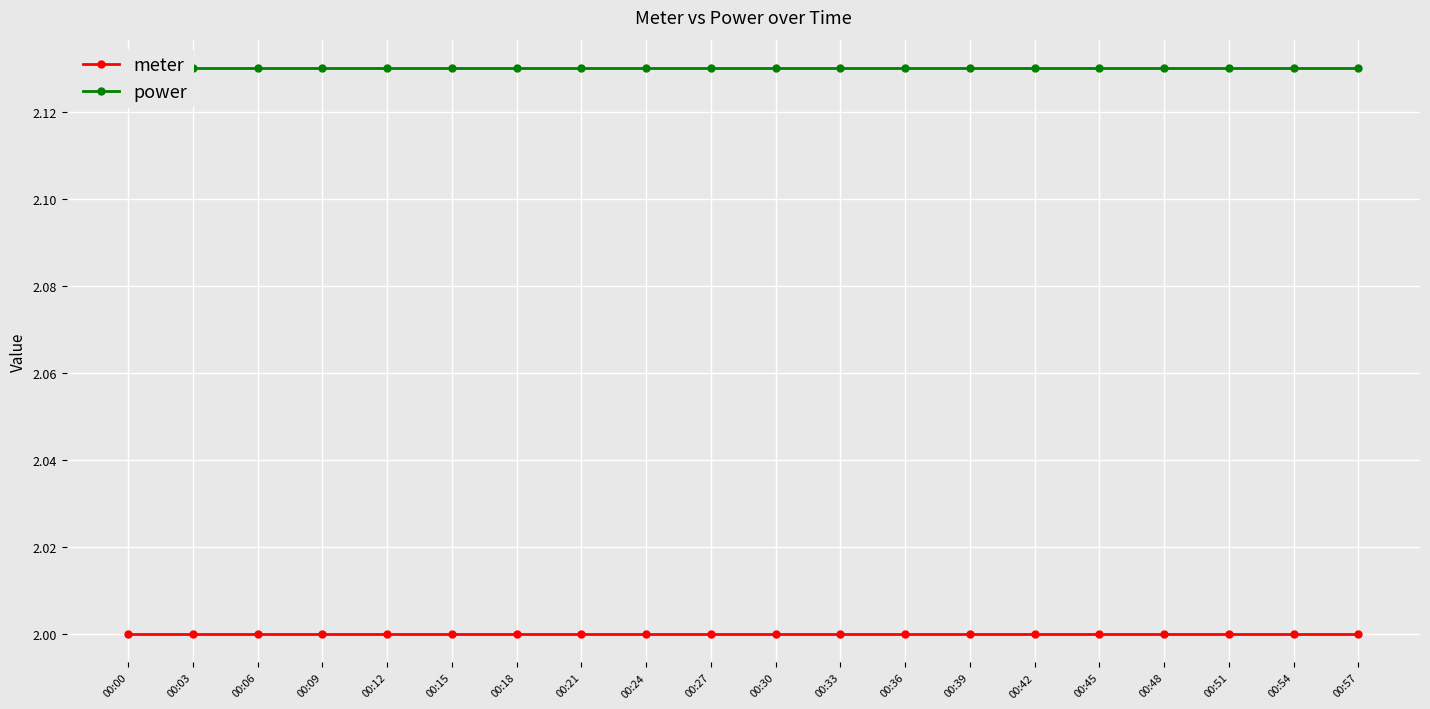

Reading left to right, what are all the values shown in this chart?

meter: 2.0	2.0	2.0	2.0	2.0	2.0	2.0	2.0	2.0	2.0	2.0	2.0	2.0	2.0	2.0	2.0	2.0	2.0	2.0	2.0
power: 2.1	2.1	2.1	2.1	2.1	2.1	2.1	2.1	2.1	2.1	2.1	2.1	2.1	2.1	2.1	2.1	2.1	2.1	2.1	2.1